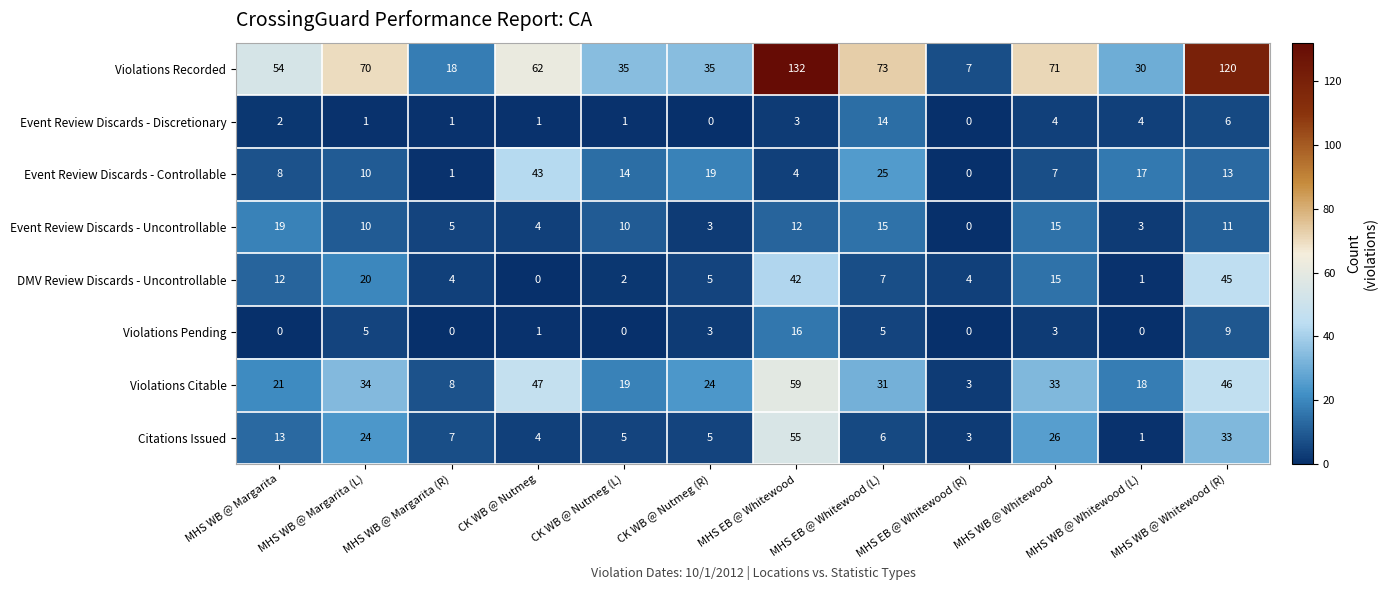

The value of DMV Review Discards - Uncontrollable at MHS WB @ Margarita is 5. True or false?

False